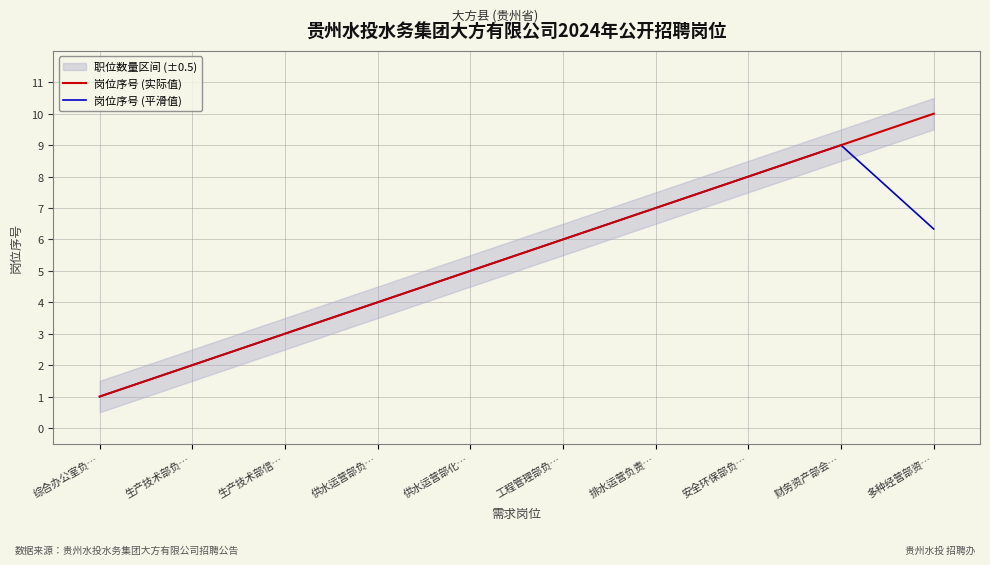

What is the label of the 9th point from the left?

财务资产部会…